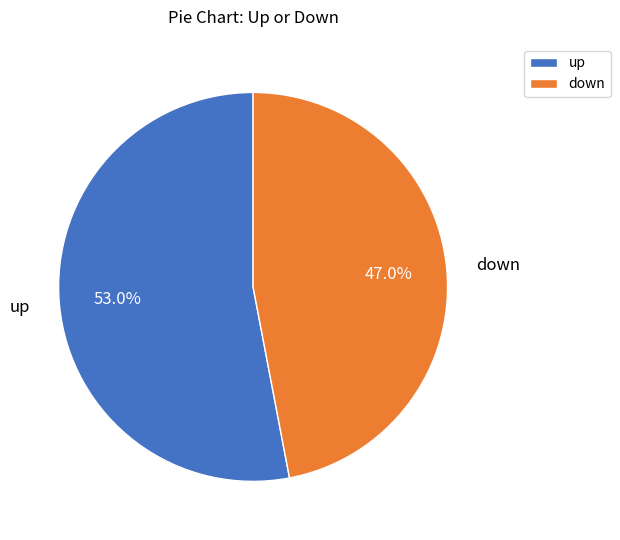

Does down account for over 50% of the chart?

No